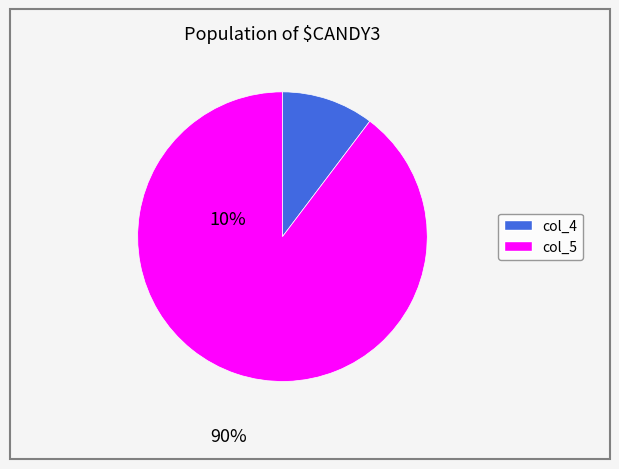

Is it true that col_5 is 81% of the pie?

False